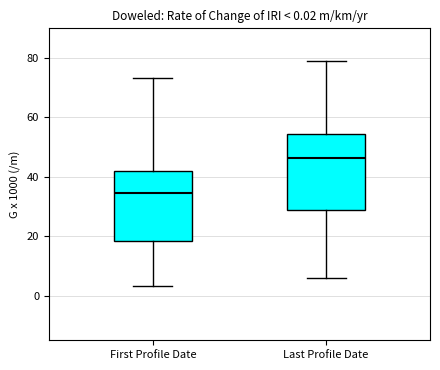

Which box's median line is the highest?

Last Profile Date